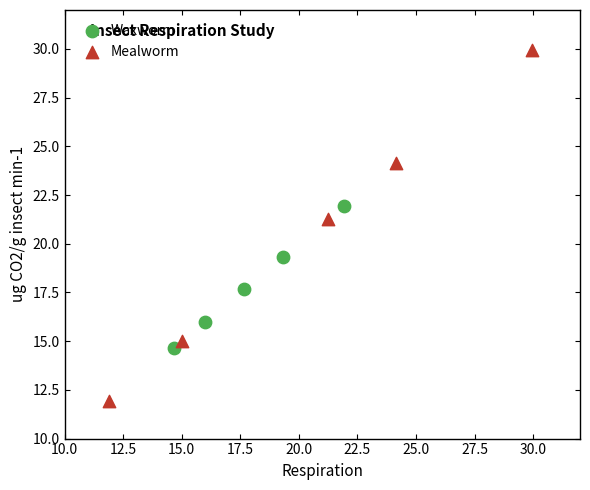

Which series reaches the minimum Y coordinate?

Mealworm